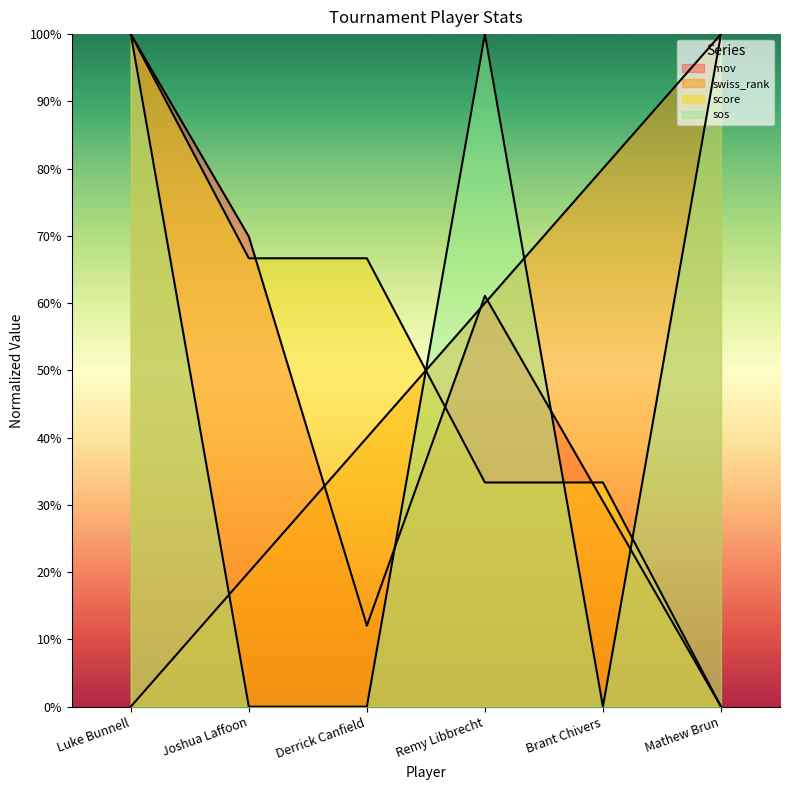

Rank the series by their maximum value, from highest to lowest.

mov, swiss_rank, score, sos